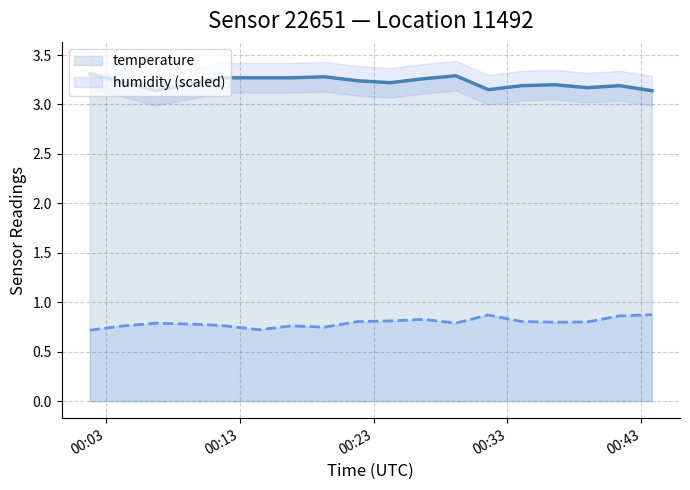

What is the value of the temperature point at the 4th from the left?

3.2